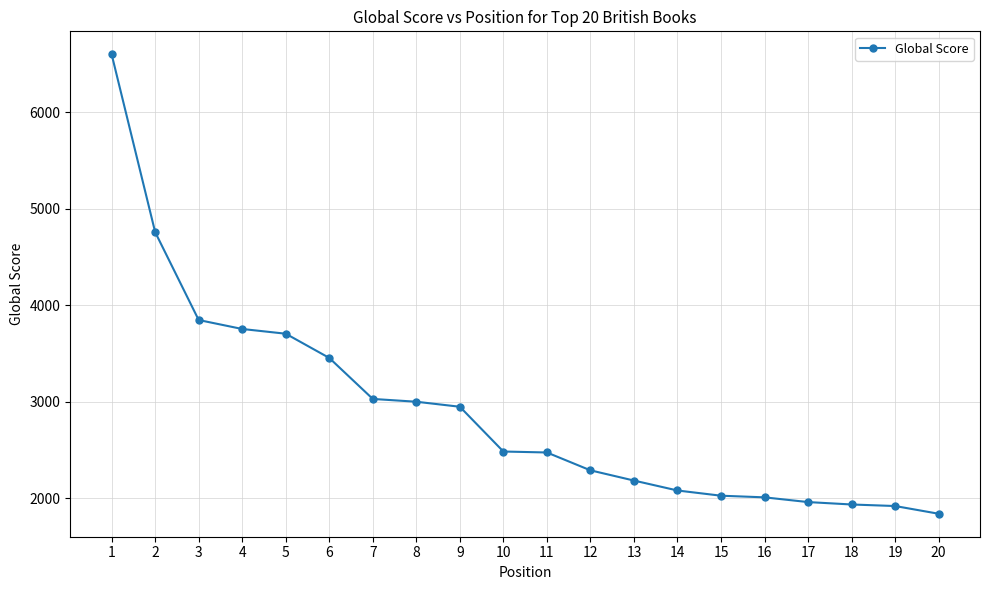

Approximately how many times larger is the value at 12 compared to 16?

1.1